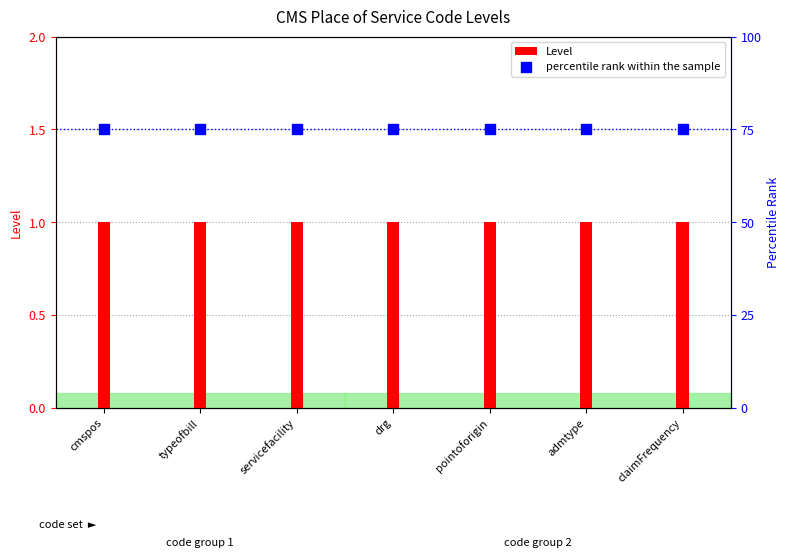

At which category is the sum across all series the highest?

cmspos